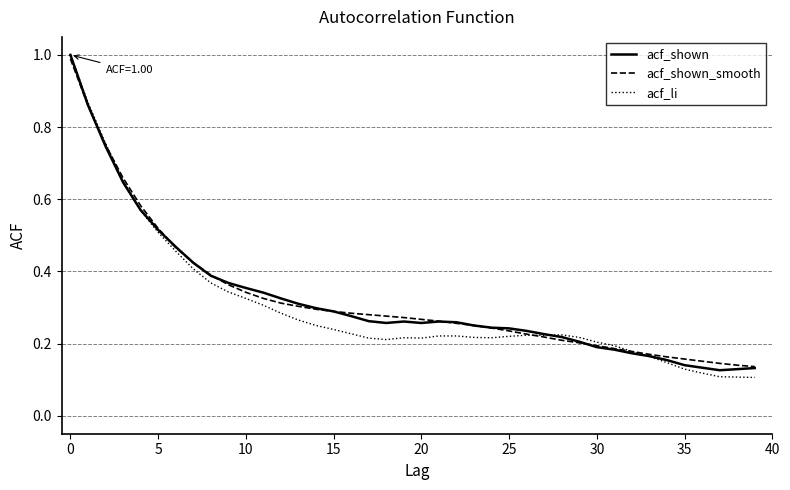

Which series has the largest range (max minus min)?

acf_li